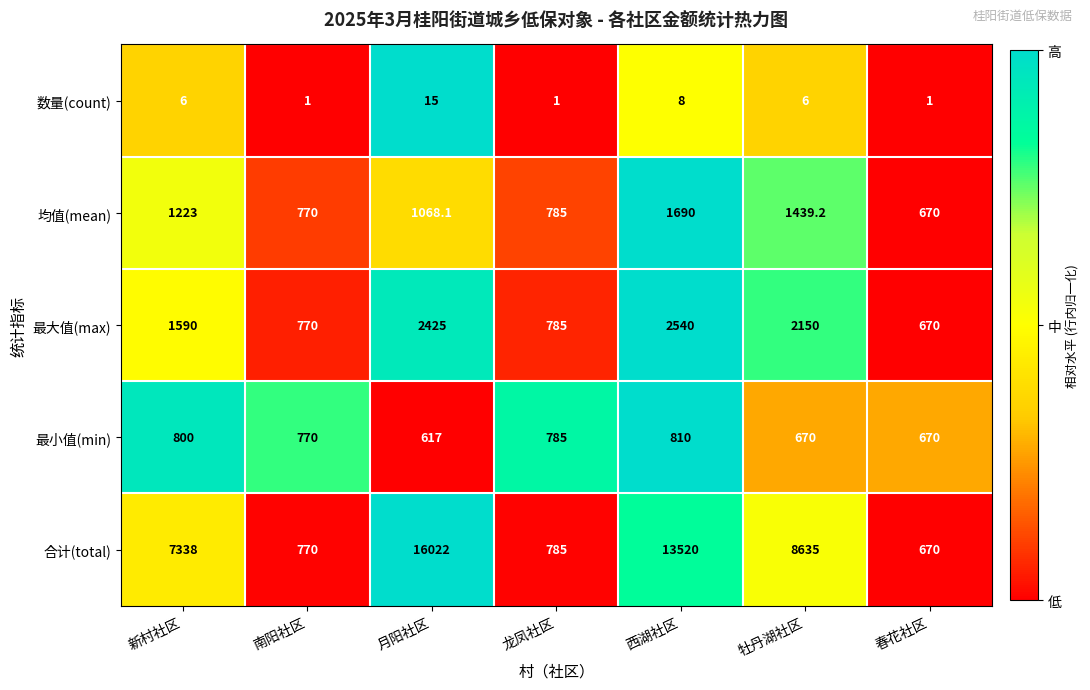

What is the total value across all series at 新村社区?

10957.0